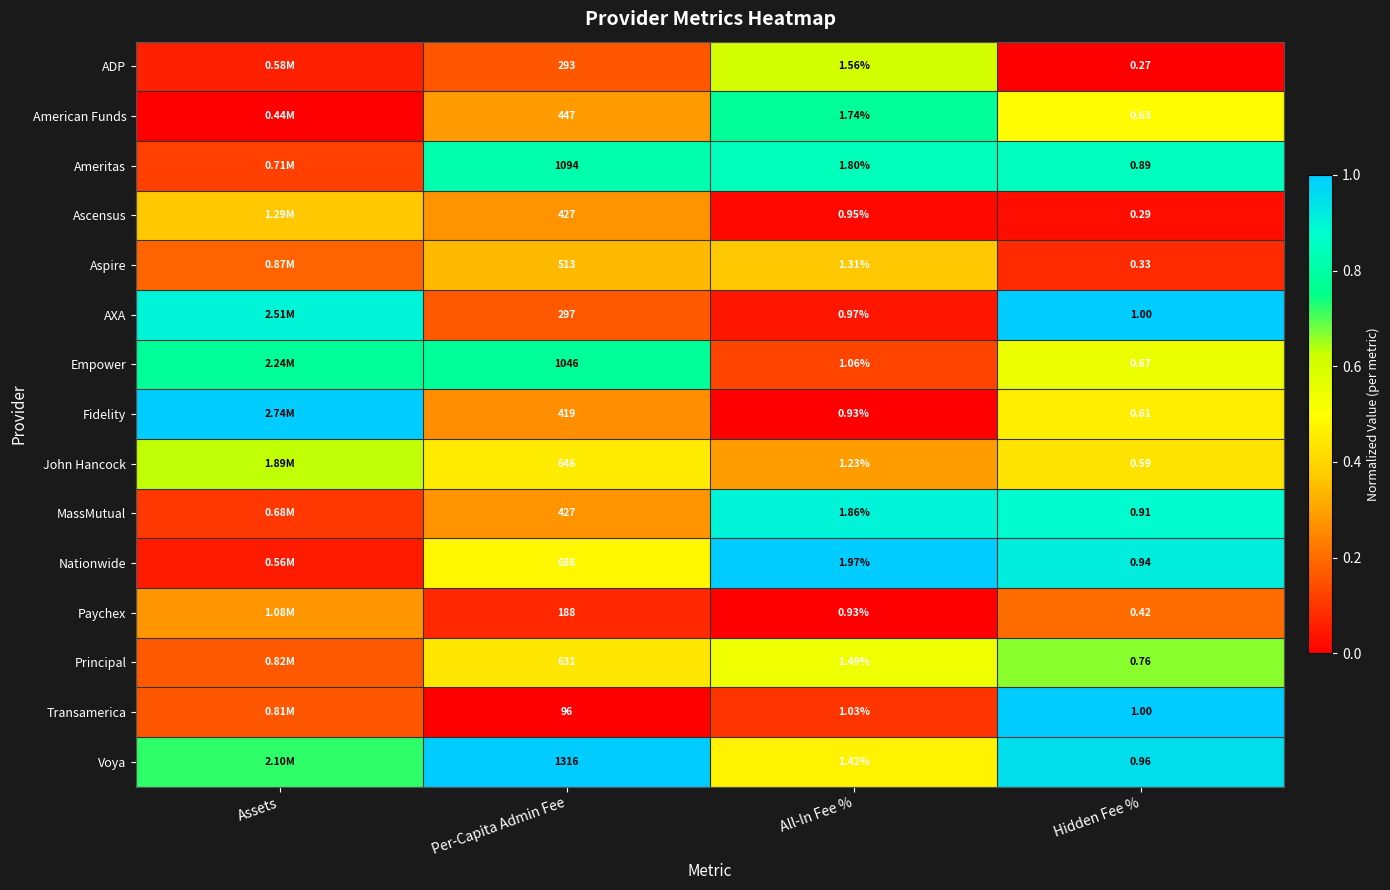

Is the value of Ascensus at Hidden Fee % greater than the value of ADP at All-In Fee %?

No